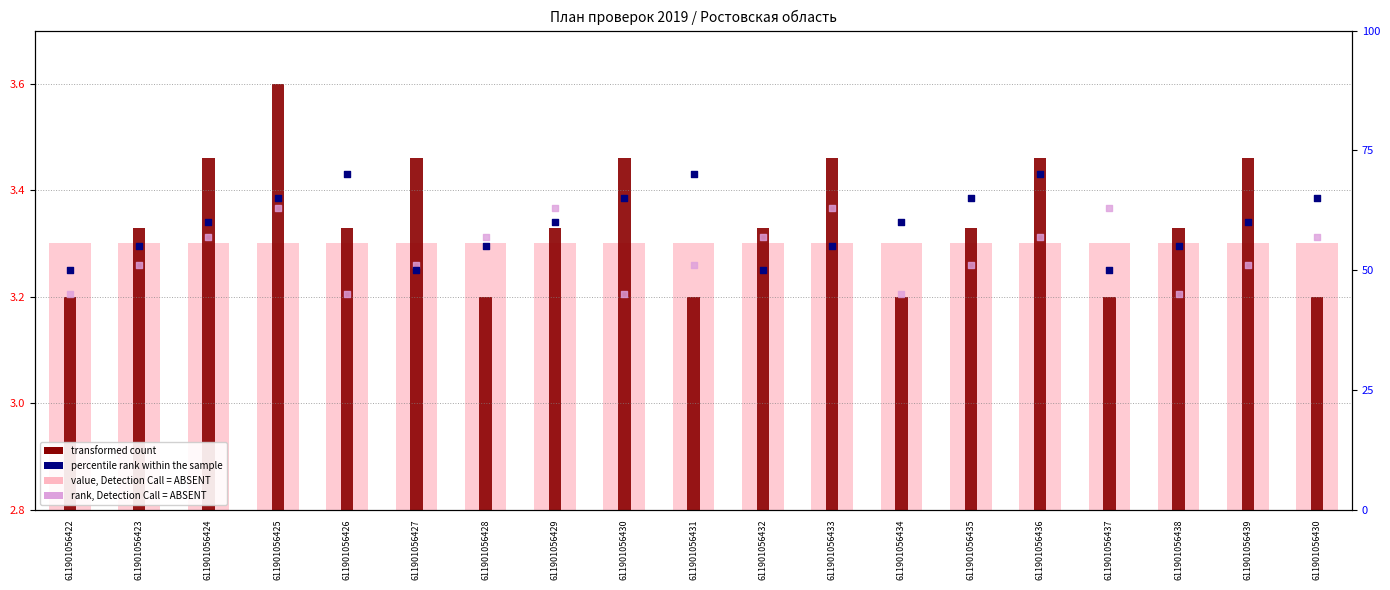

At how many categories does at least one series exceed 55?

15